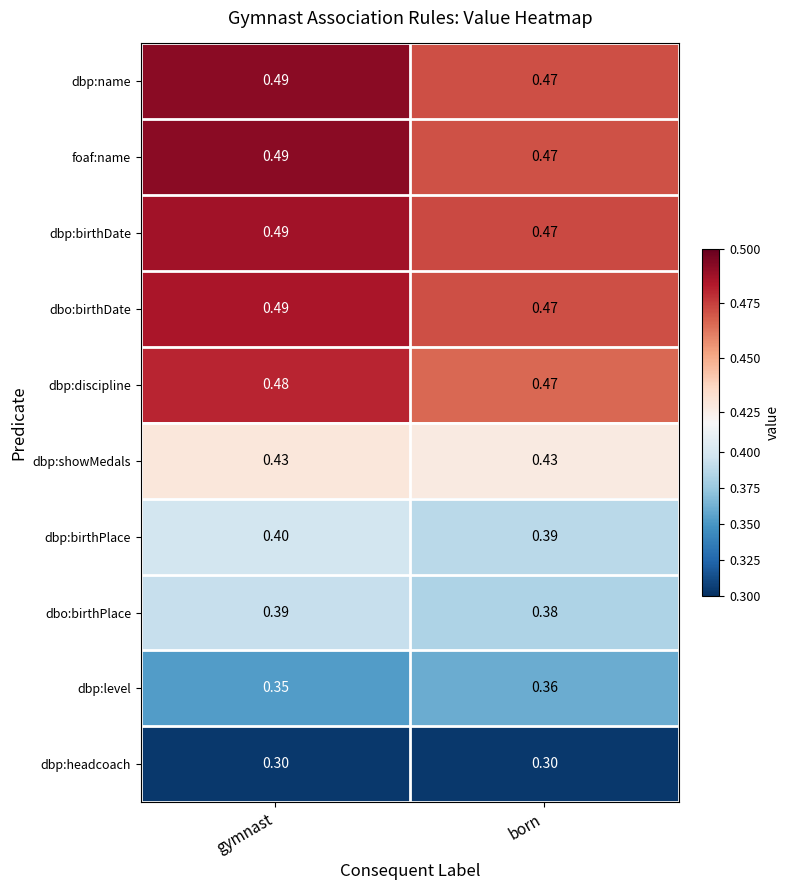

At which label does dbp:birthPlace reach its minimum?

born